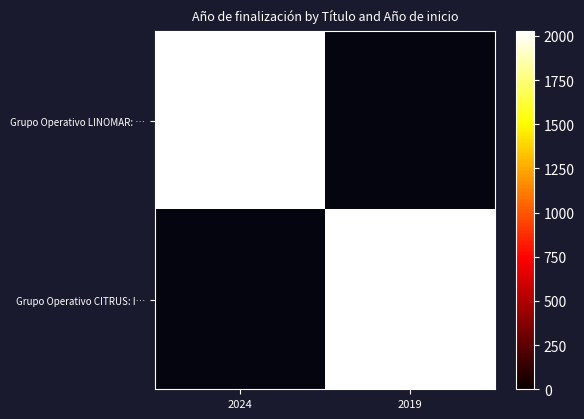

Is it true that Grupo Operativo LINOMAR: … equals 1244 at 2024?

False